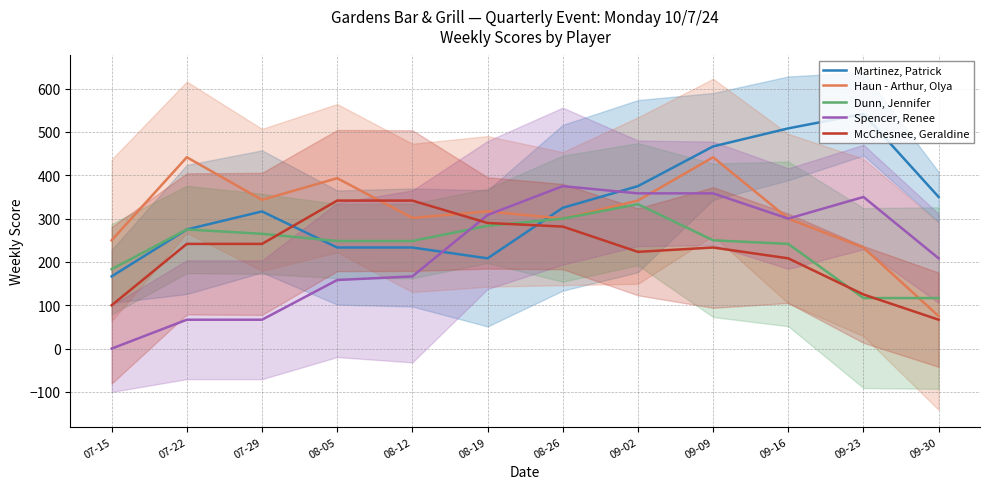

Is it true that Martinez, Patrick equals 91.4 at 08-19?

False